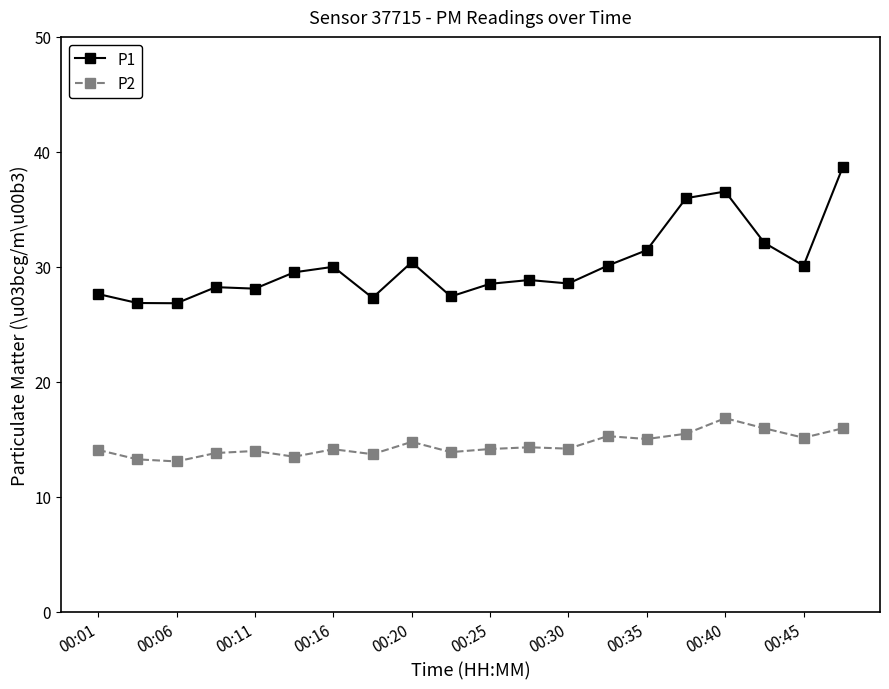

What is the greatest value displayed?

38.7